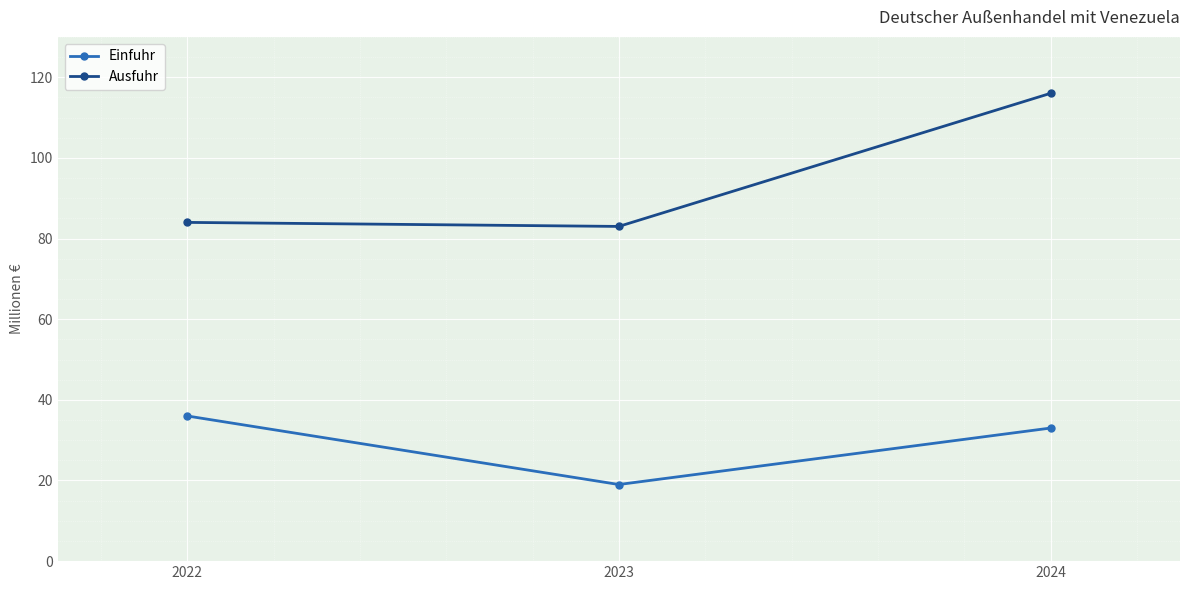

What is the smallest value displayed?

19